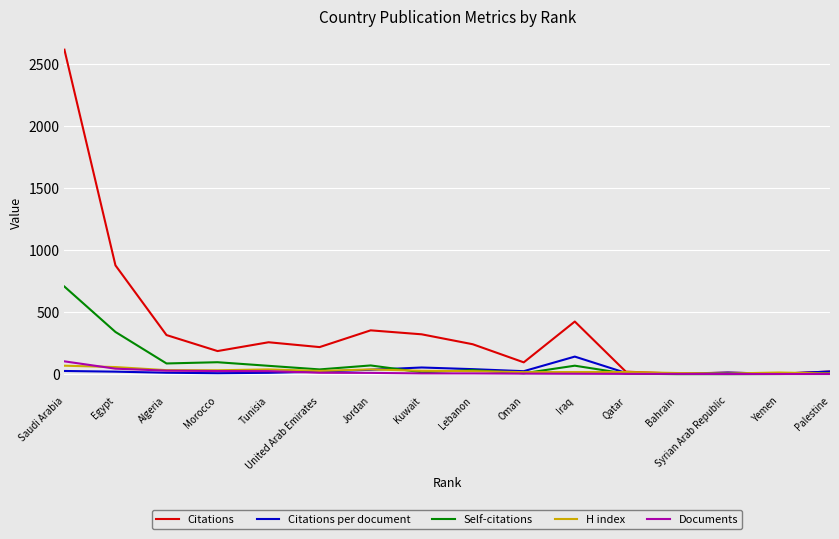

What is the highest value of the Documents series?

103.0